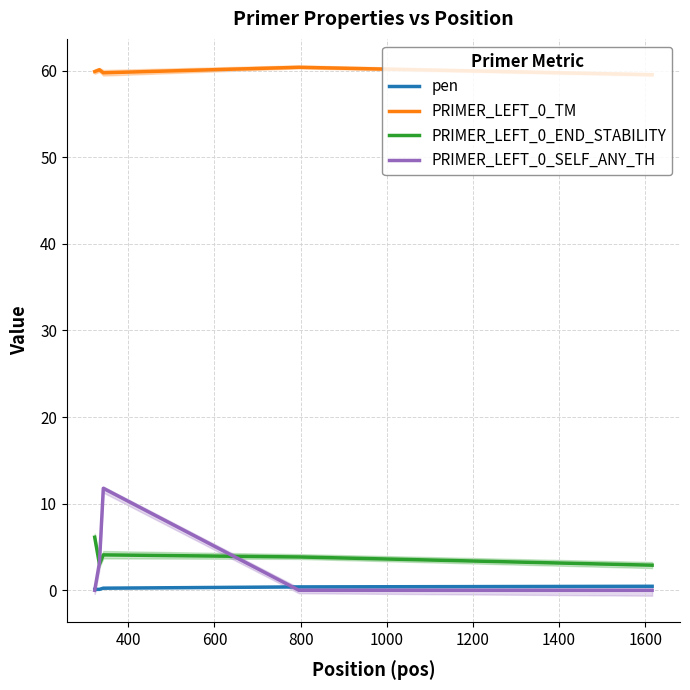

True or false: PRIMER_LEFT_0_TM and pen intersect in this chart.

False